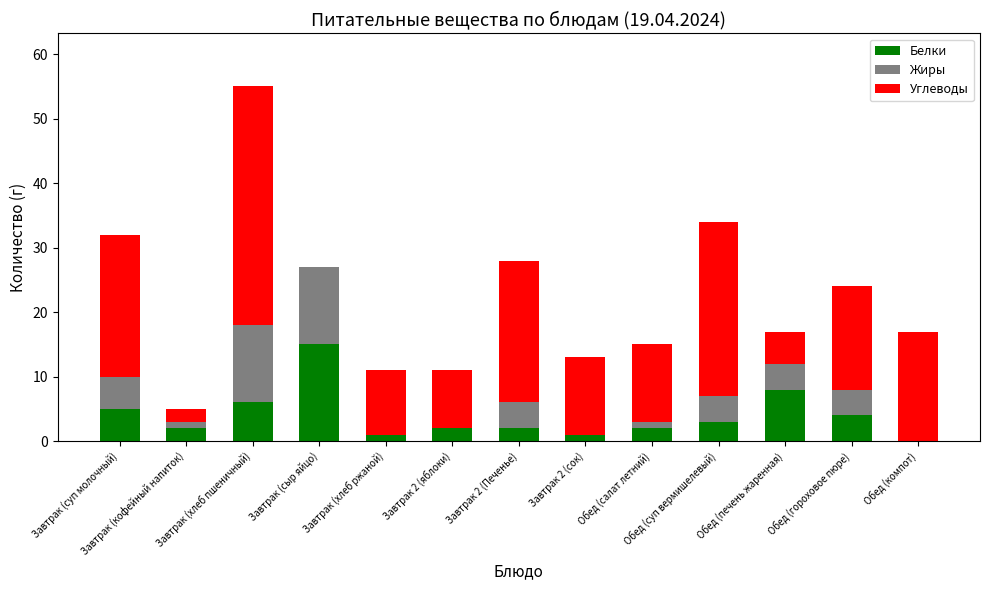

What is the highest value of the Белки series?

15